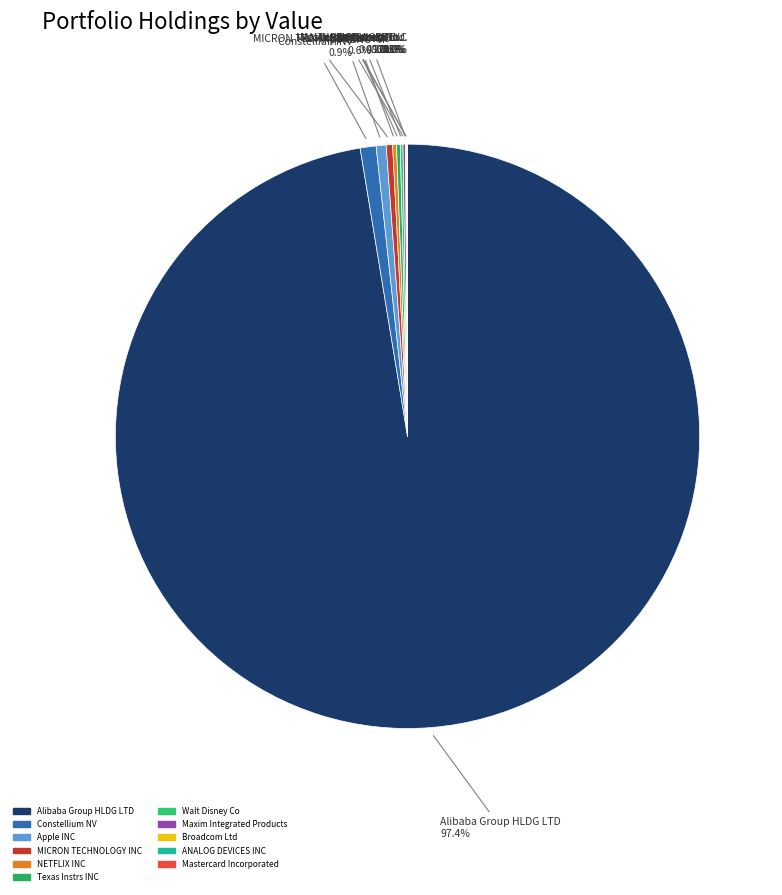

Rank the categories by value from highest to lowest.

Alibaba Group HLDG LTD, Constellium NV, Apple INC, MICRON TECHNOLOGY INC, NETFLIX INC, Texas Instrs INC, Walt Disney Co, Maxim Integrated Products, Broadcom Ltd, ANALOG DEVICES INC, Mastercard Incorporated